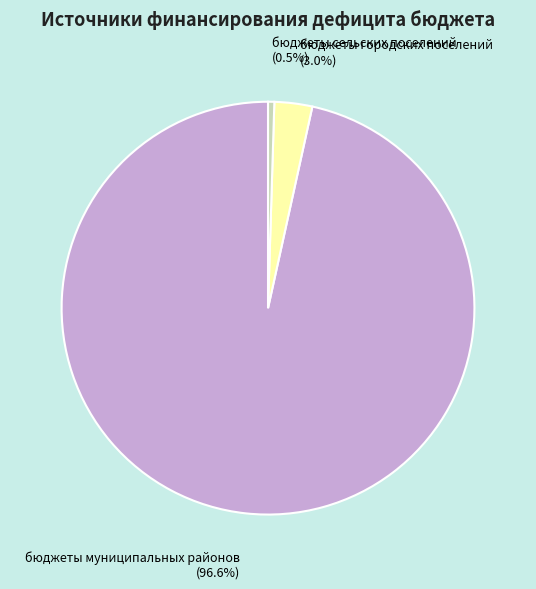

Is there any slice that represents more than half of the pie?

Yes